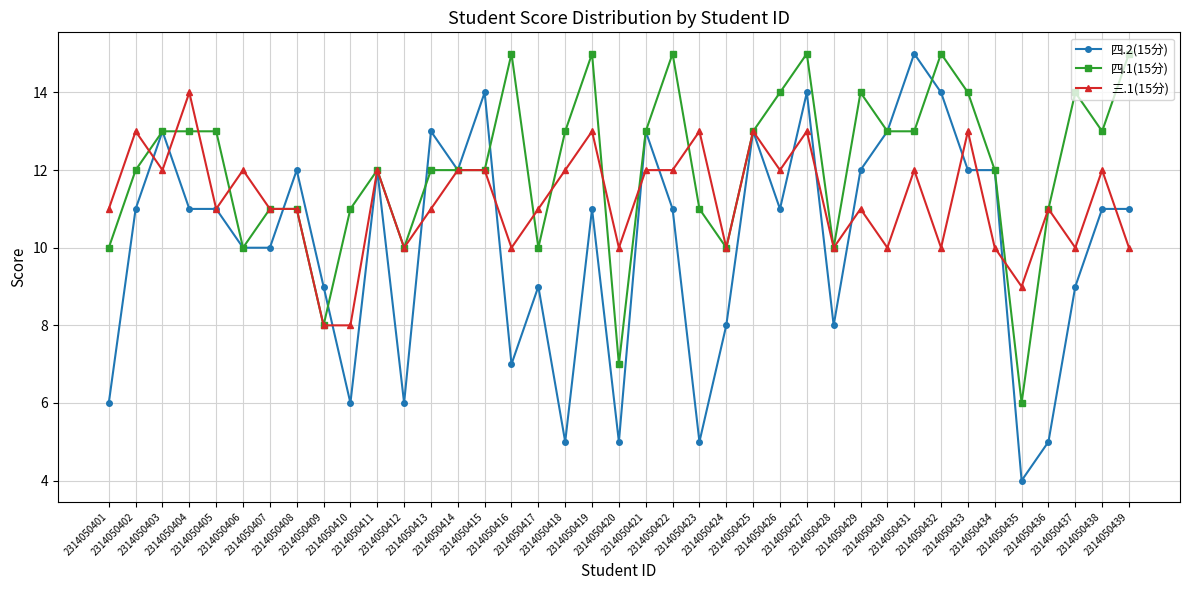

The value of 四.2(15分) at 2314050425 is 3. True or false?

False